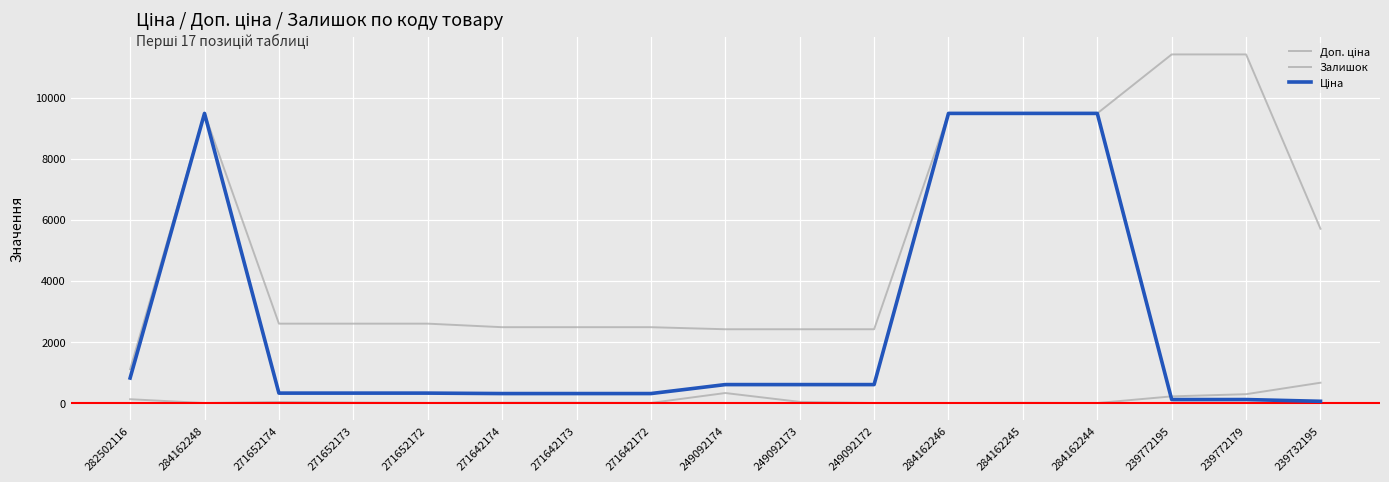

What is the value of the Доп. ціна point at the 6th from the left?

2482.4